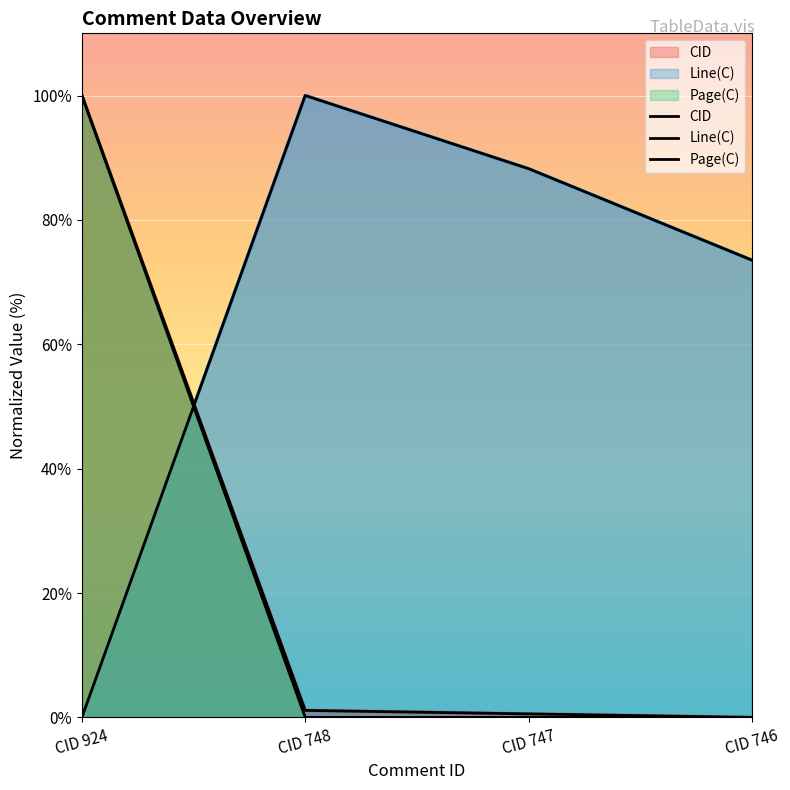

What are all the series names shown in the legend?

CID, Line(C), Page(C)